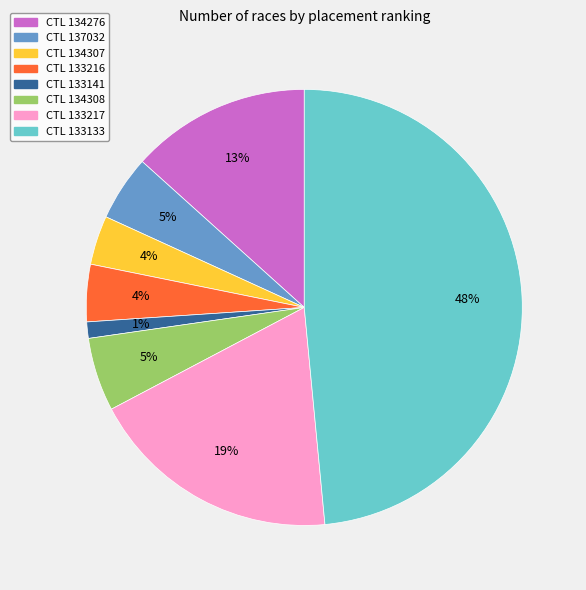

Does CTL 133141 represent more than half of the total?

No